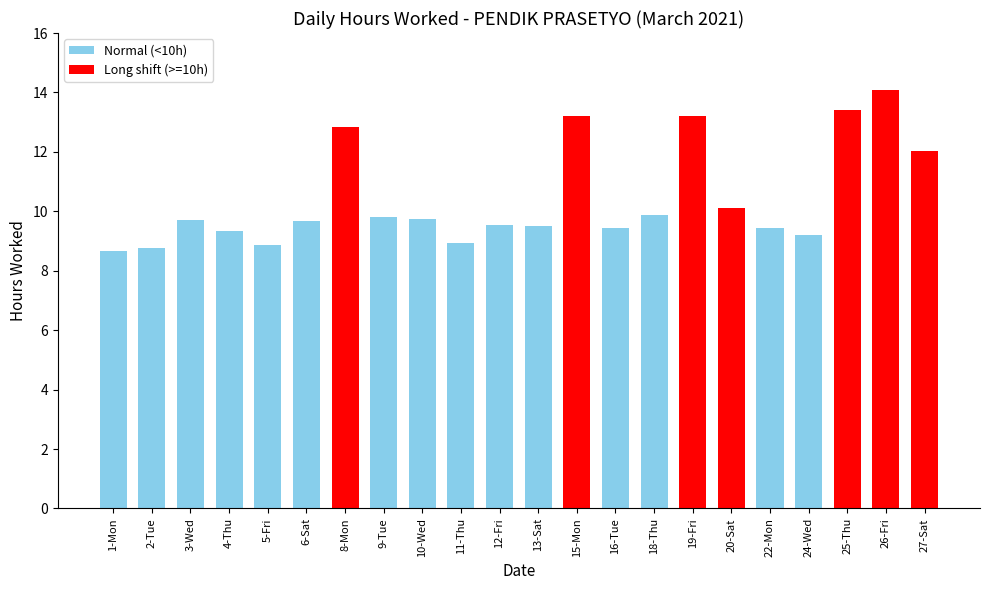

What is the change in value from 15-Mon to 22-Mon?

-3.8